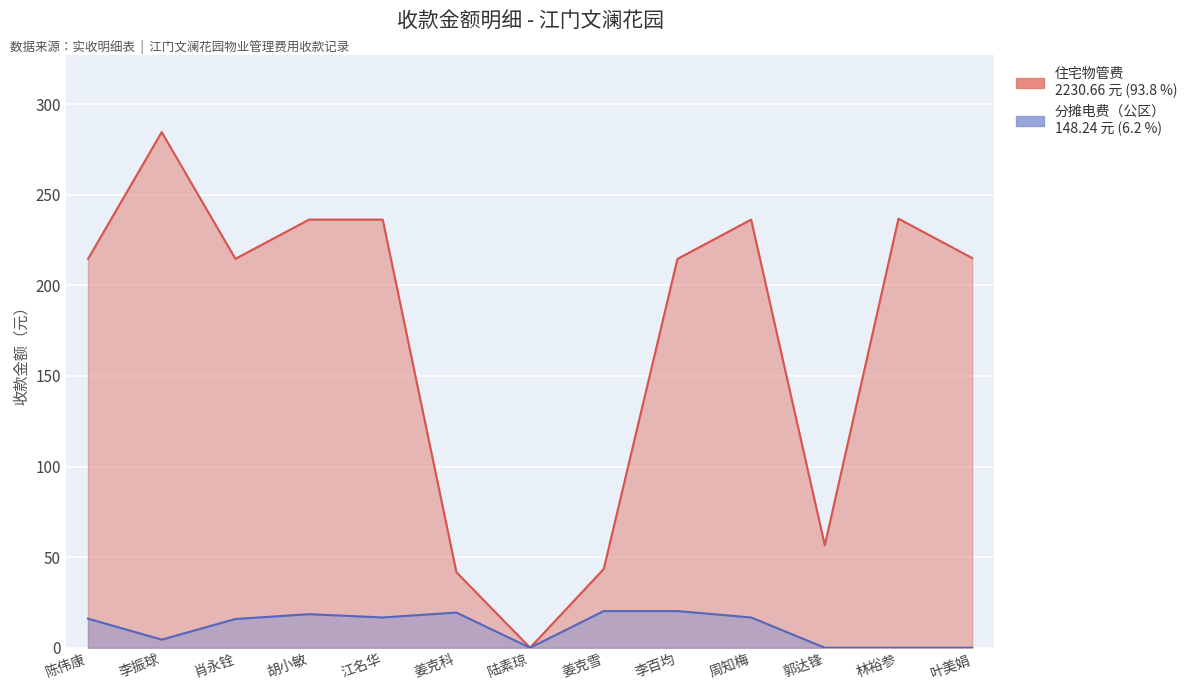

Rank the series at 肖永铨 from lowest to highest value.

分摊电费（公区）, 住宅物管费